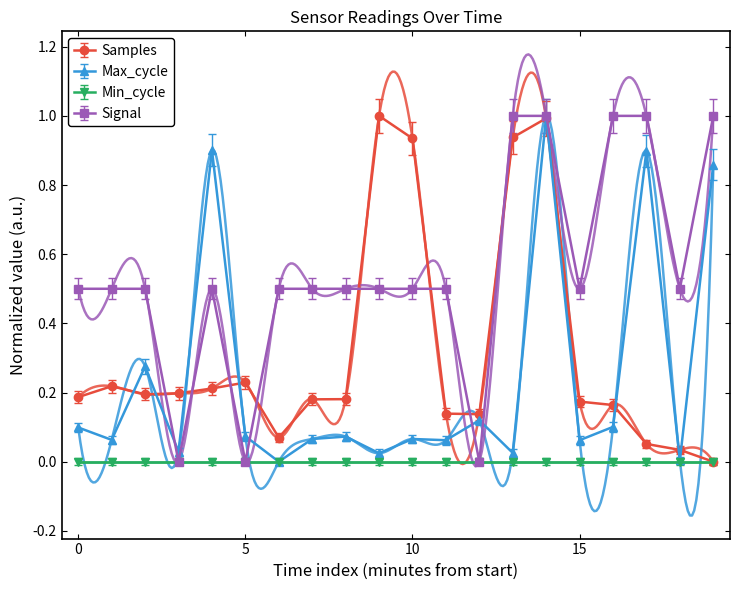

The Max_cycle series shows 0.0 at 15. True or false?

False